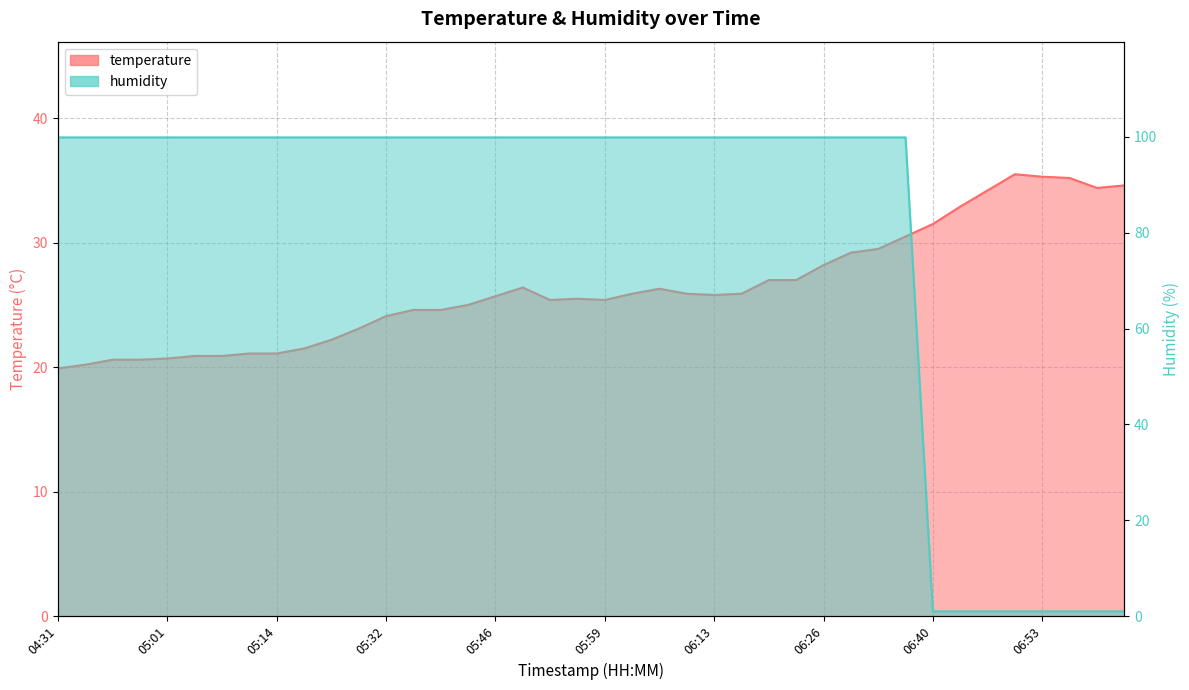

What is the label of the 32nd point from the left?

06:36